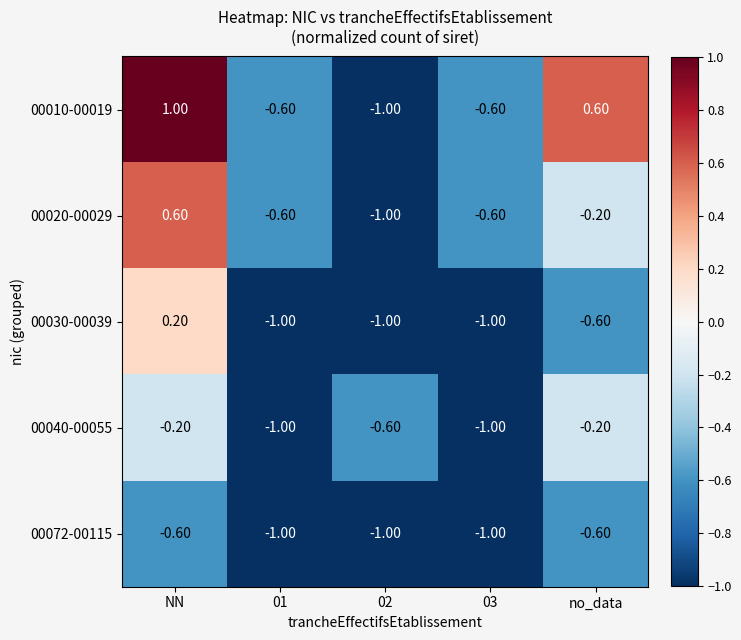

What is the sum of the 00020-00029 values at 02 and 03?

-1.6